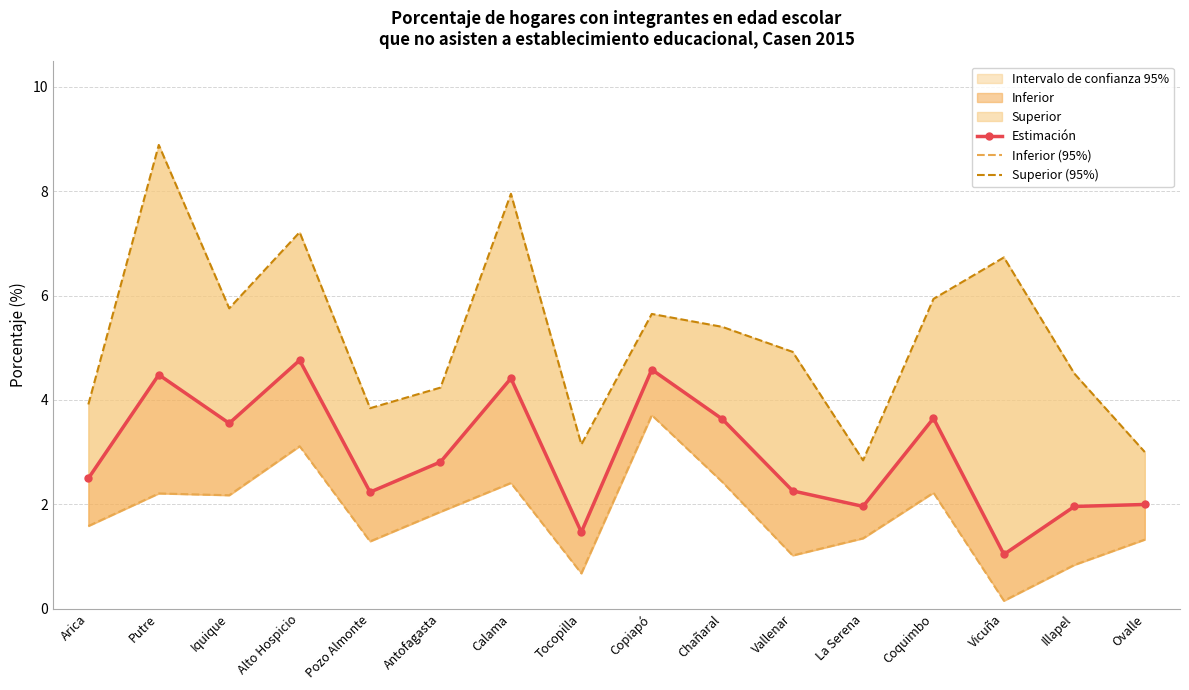

What position from the left is Vallenar?

11